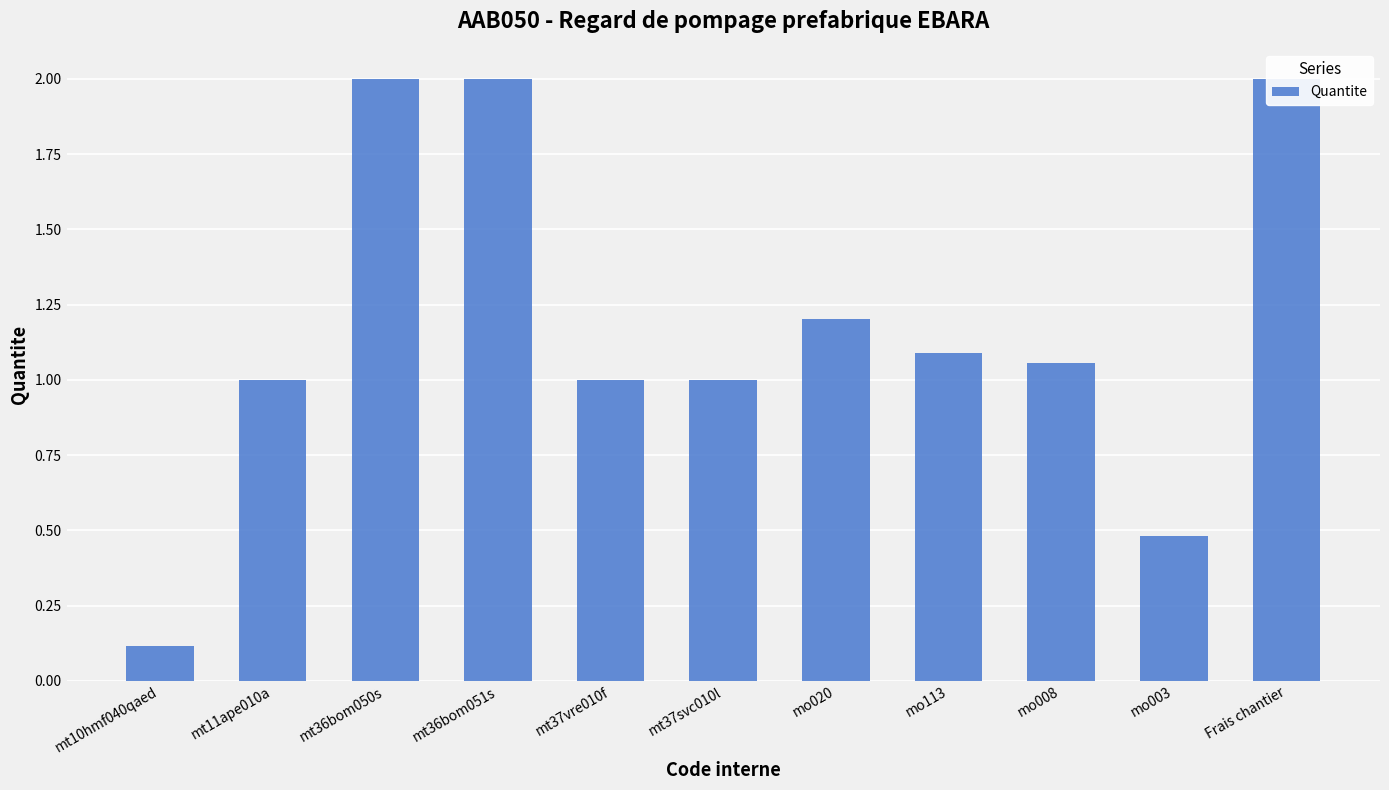

List the labels in order of value, largest first.

mt36bom050s, mt36bom051s, Frais chantier, mo020, mo113, mo008, mt11ape010a, mt37vre010f, mt37svc010l, mo003, mt10hmf040qaed